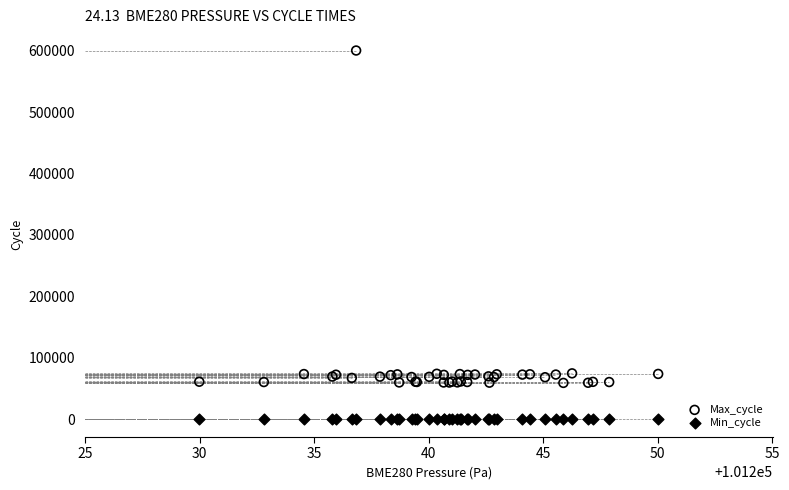

What are all the series names shown in the legend?

Max_cycle, Min_cycle